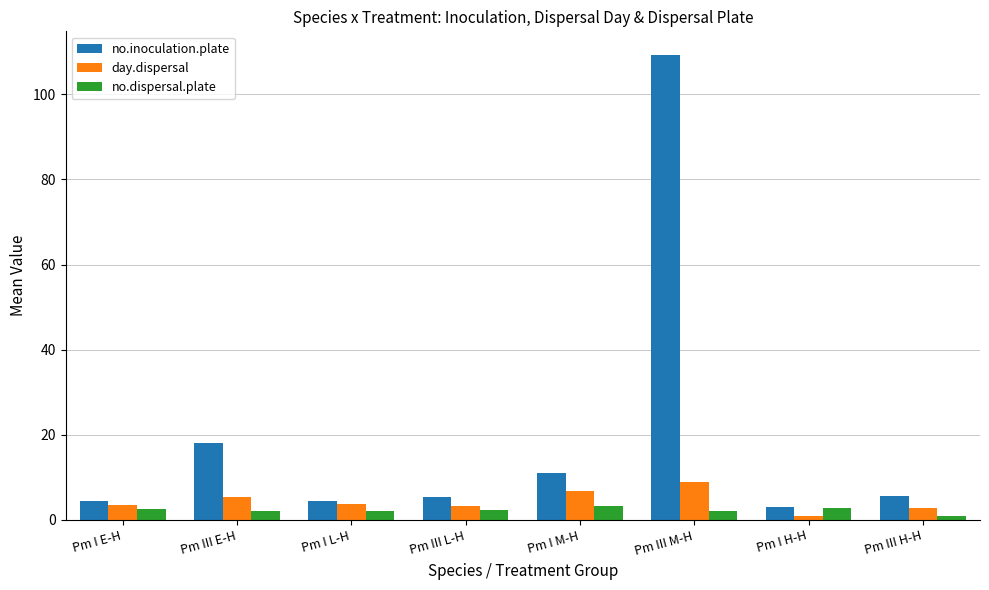

What is the difference between the maximum and minimum values in the no.dispersal.plate series?

2.3